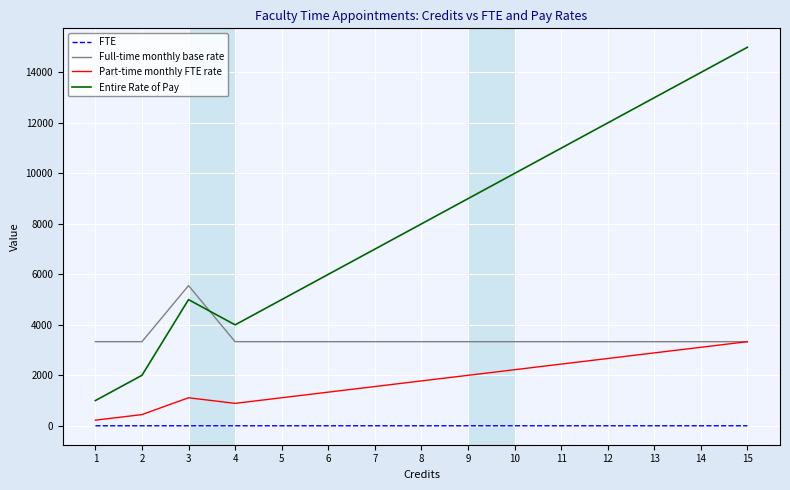

Read the Part-time monthly FTE rate value at 1.

222.2